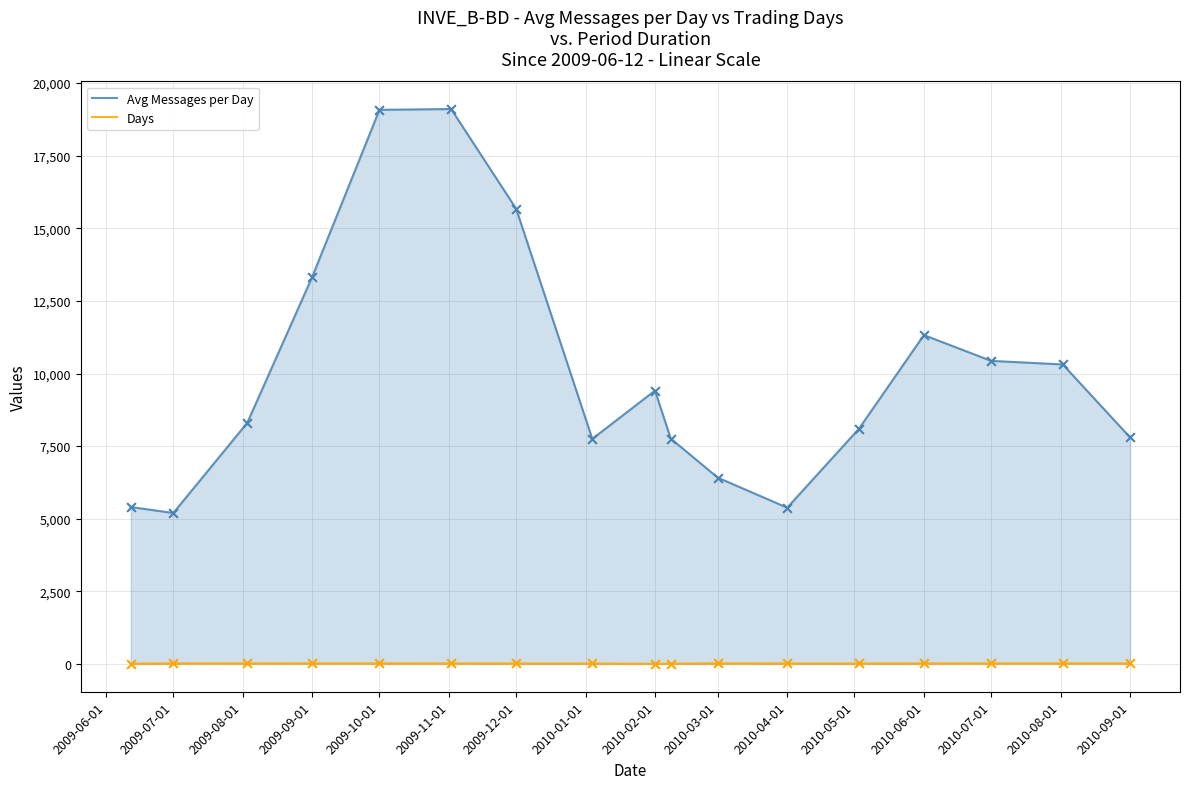

Which series contains the lowest Y value?

Days